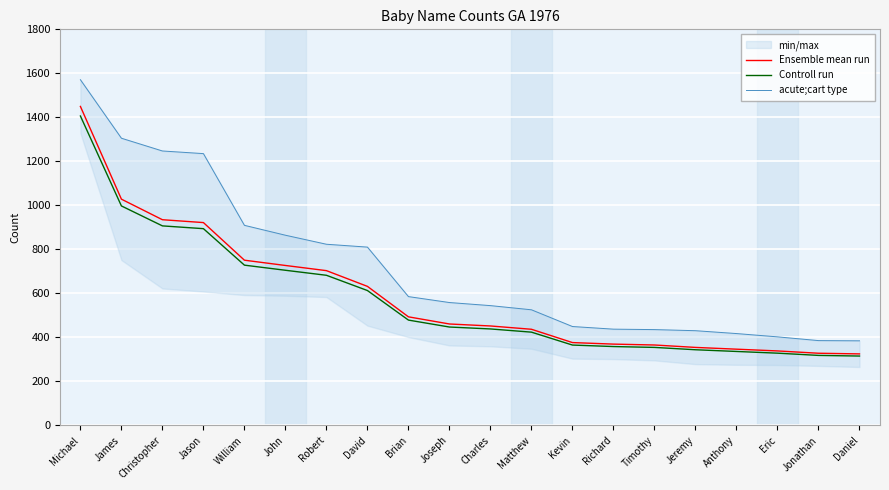

Does the chart display data point markers on the line(s)?

No